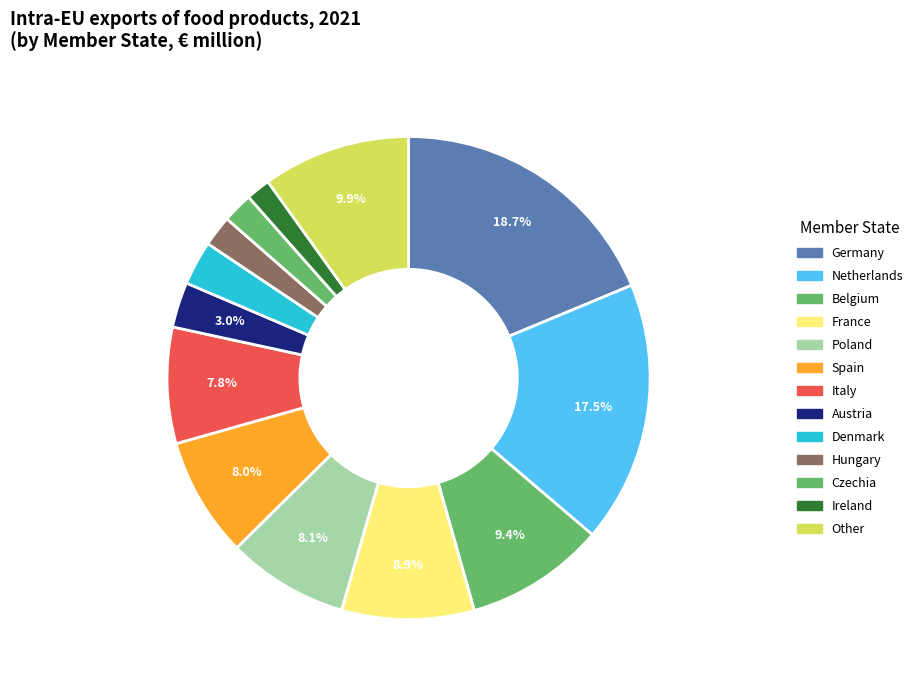

What is the total percentage of Netherlands and Germany?

36.2%